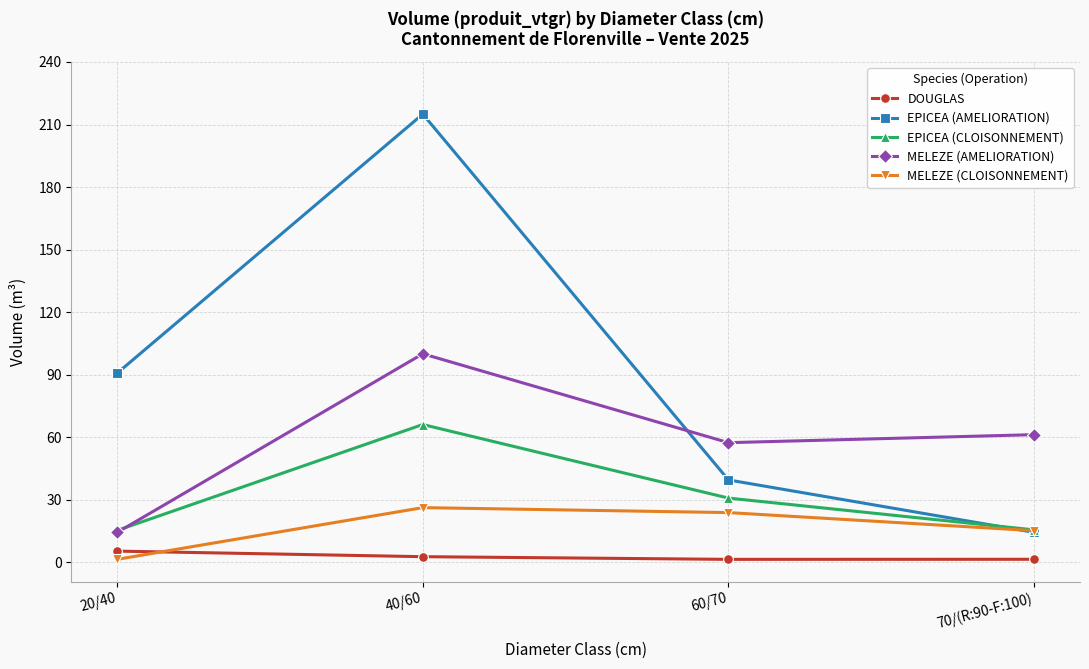

What is the value of the MELEZE (AMELIORATION) point at the 4th from the left?

61.2